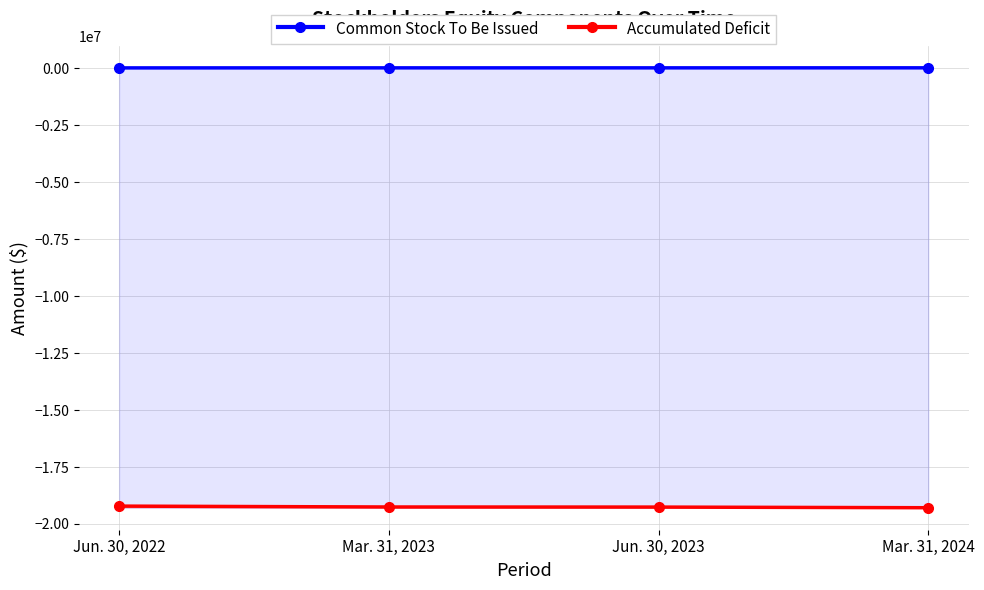

True or false: Accumulated Deficit and Common Stock To Be Issued cross at least once.

False